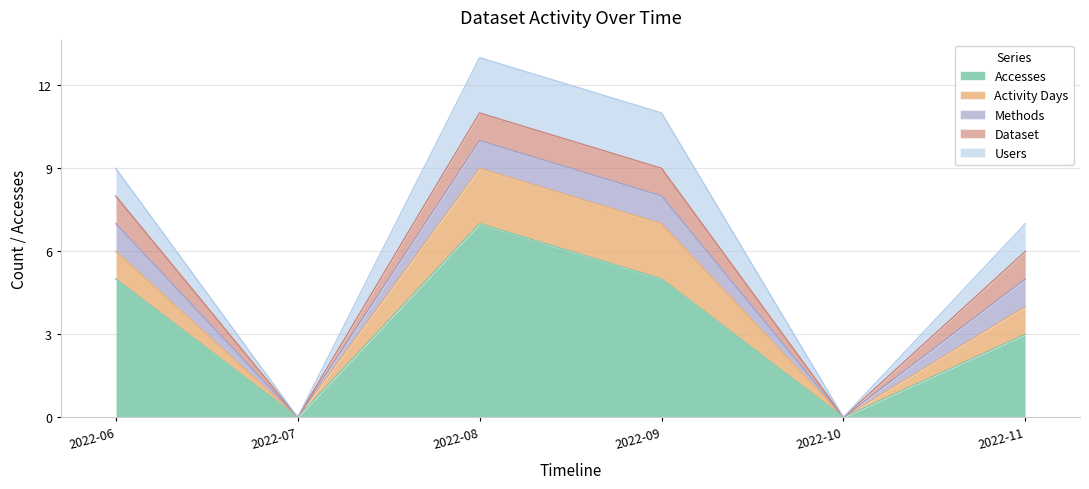

The Users series shows 0 at 2022-07. True or false?

True